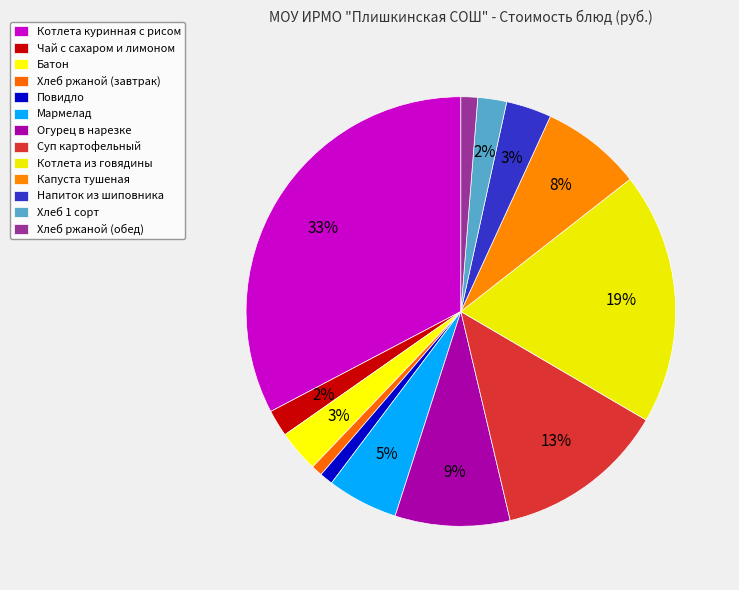

What percentage do Батон and Капуста тушеная together represent?

10.8%